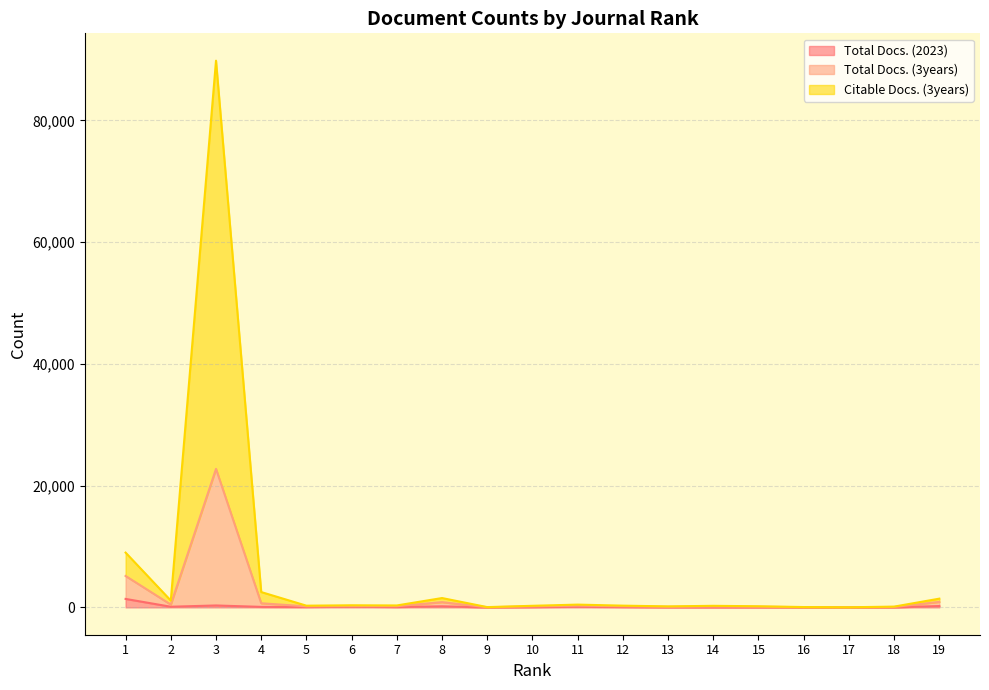

Reading left to right, what are all the values shown in this chart?

Total Docs. (2023): 1391	107	315	83	66	126	60	176	0	50	111	61	20	19	14	10	4	8	222
Total Docs. (3years): 5161	458	22754	676	173	235	195	859	24	160	283	181	93	138	103	33	12	67	902
Citable Docs. (3years): 9001	1122	89816	2518	280	344	318	1535	46	261	455	285	166	257	185	56	20	126	1435